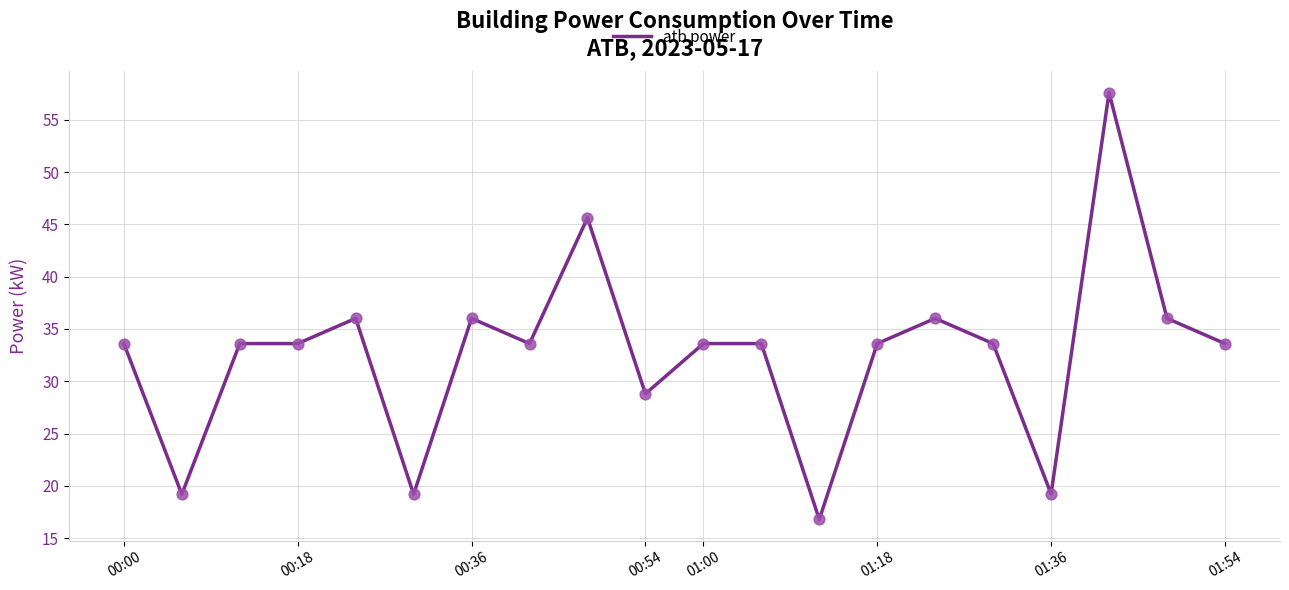

What is the minimum value shown in the chart?

16.8